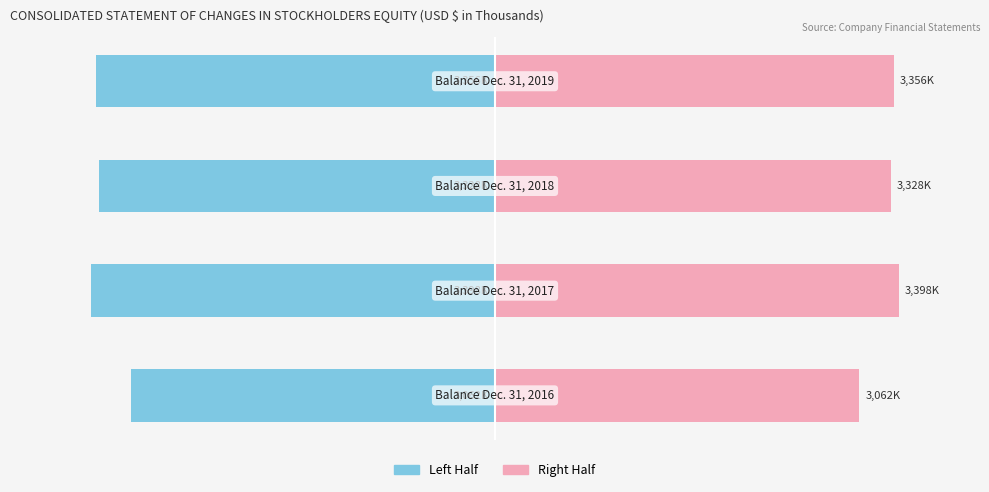

List the series in order of their overall mean, lowest first.

Left (Total/2), Right (Total/2)